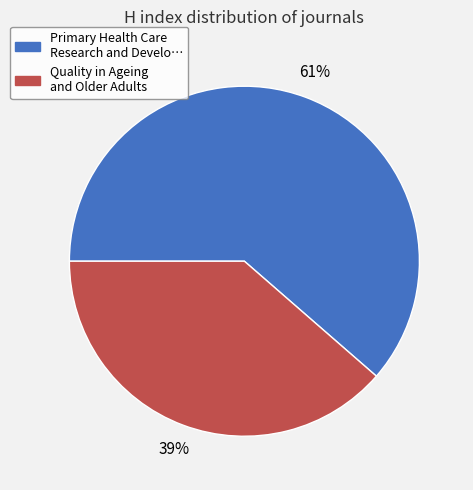

Combined, do Quality in Ageing and Older Adults and Primary Health Care Research and Develo… account for over 50%?

Yes